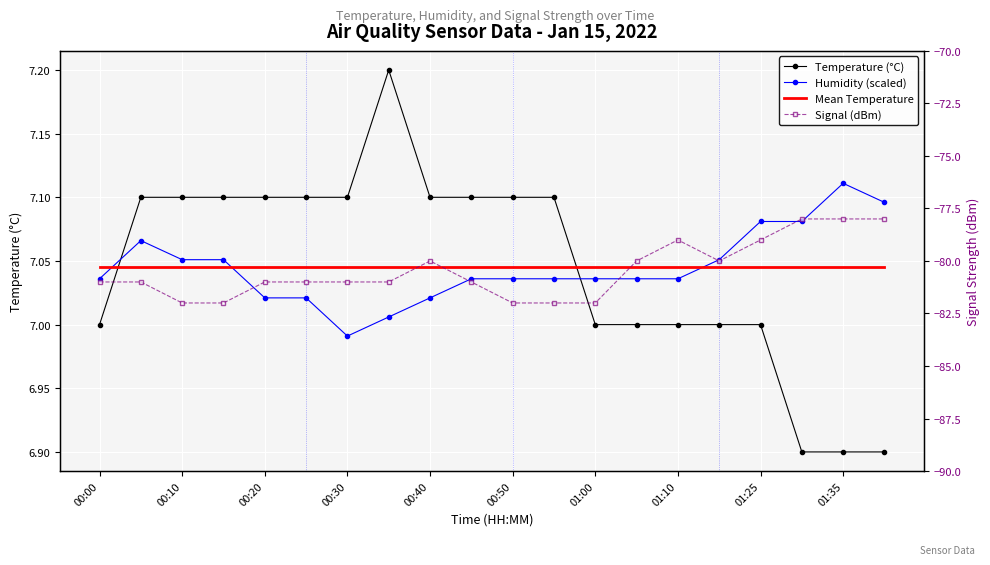

What is the difference between the highest and lowest values at 00:50?

89.1